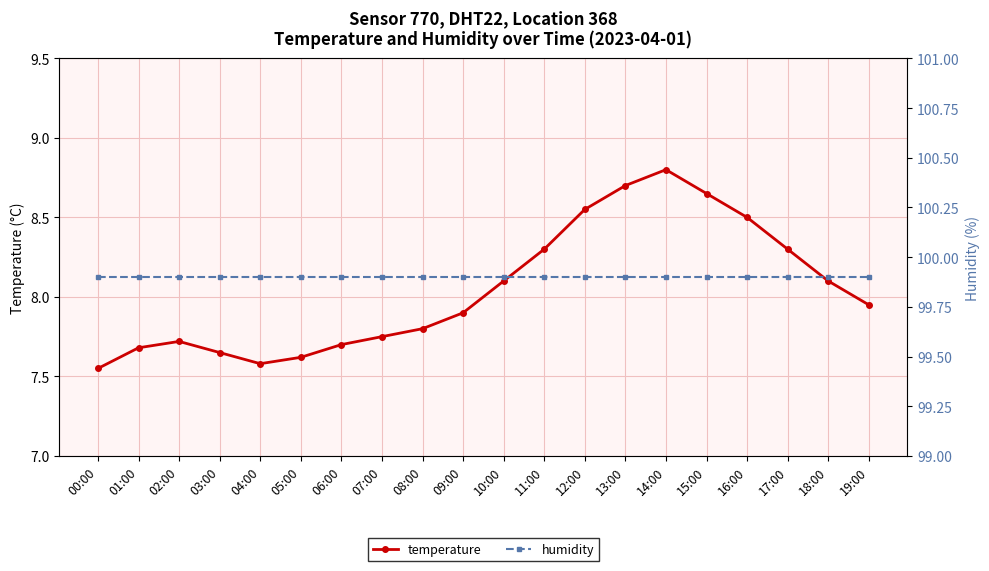

Reading right to left, list all the values displayed in this chart.

temperature: 8.0	8.1	8.3	8.5	8.7	8.8	8.7	8.6	8.3	8.1	7.9	7.8	7.8	7.7	7.6	7.6	7.7	7.7	7.7	7.5
humidity: 99.9	99.9	99.9	99.9	99.9	99.9	99.9	99.9	99.9	99.9	99.9	99.9	99.9	99.9	99.9	99.9	99.9	99.9	99.9	99.9